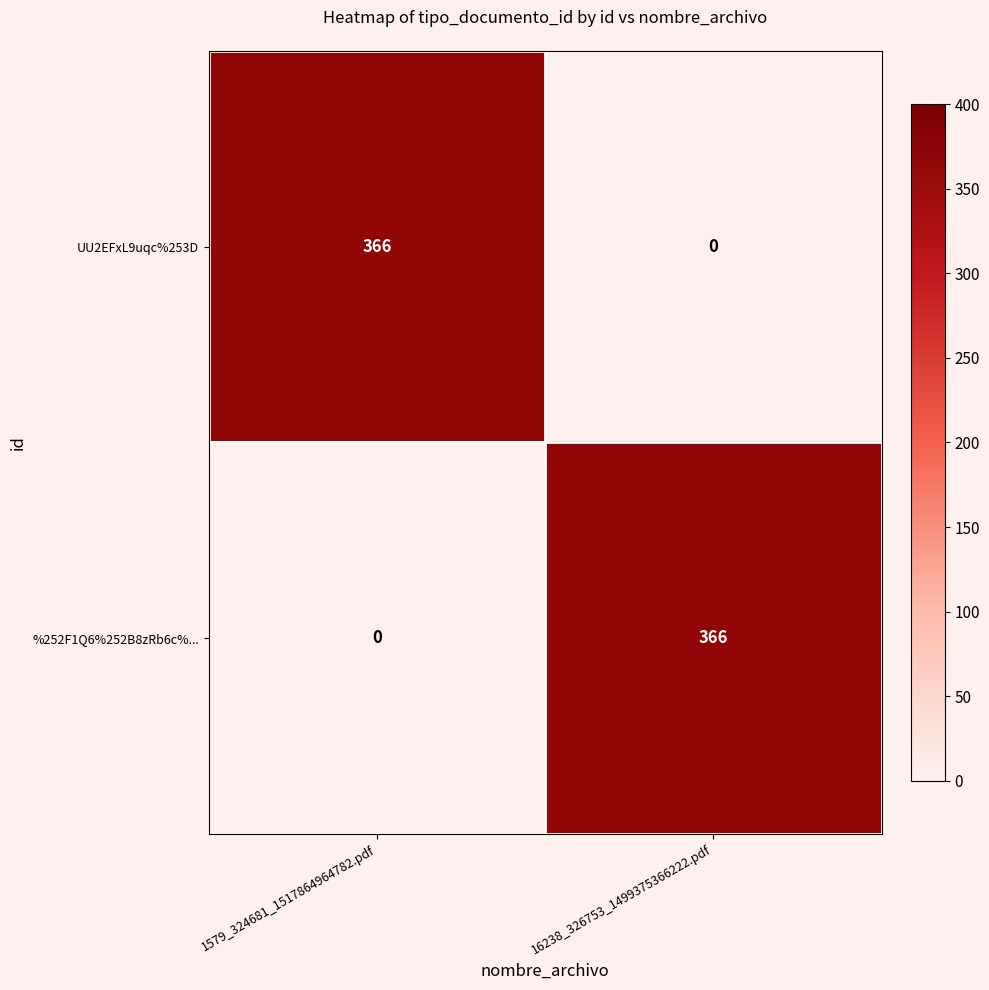

What is the difference between the highest and lowest values at 1579_324681_1517864964782.pdf?

366